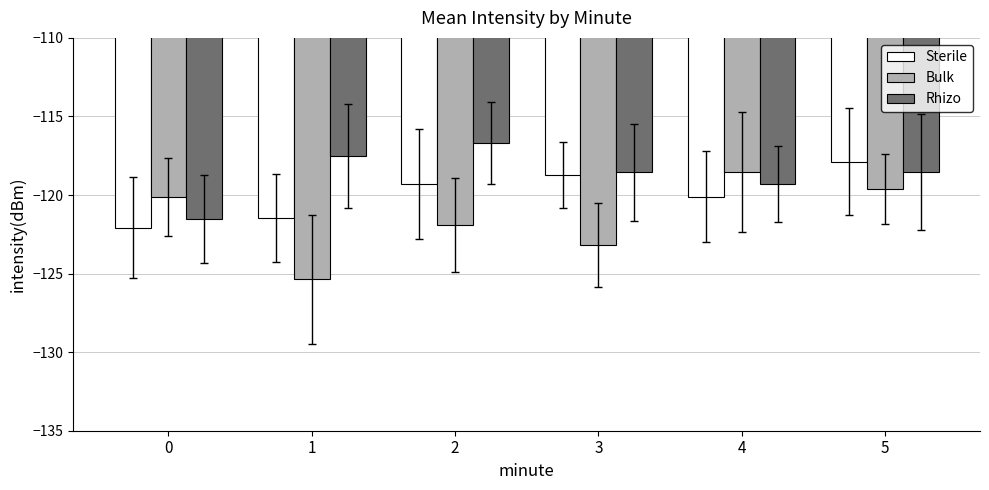

How many data points in Rhizo are above -118?

2